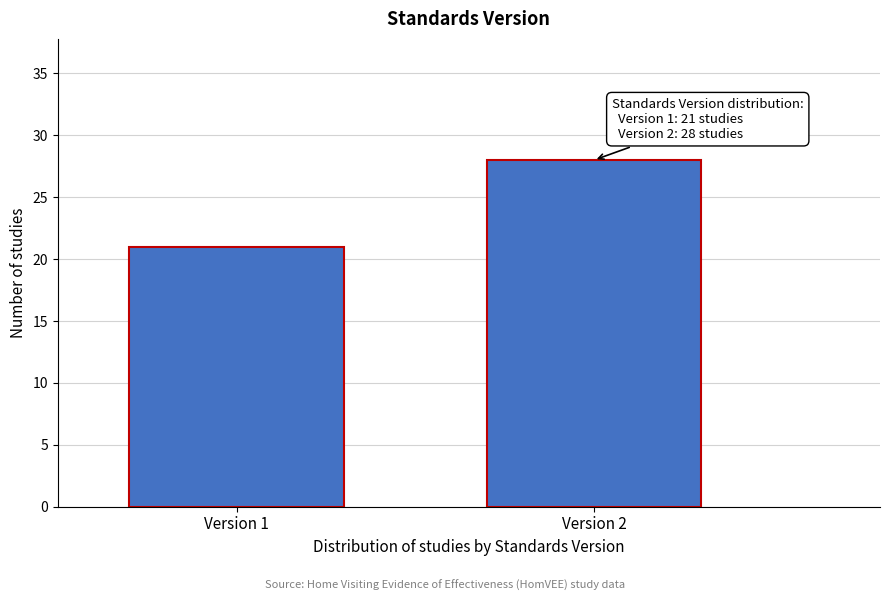

Reading left to right, list all the values displayed in this chart.

Version 1=21	Version 2=28